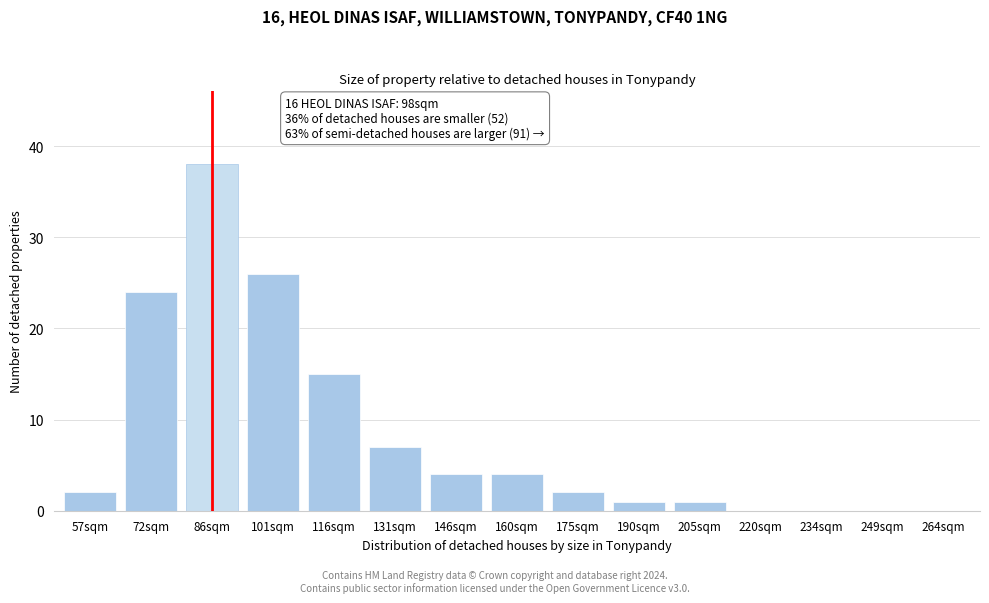

Reading right to left, what are all the values shown in this chart?

264sqm=0	249sqm=0	234sqm=0	220sqm=0	205sqm=1	190sqm=1	175sqm=2	160sqm=4	146sqm=4	131sqm=7	116sqm=15	101sqm=26	86sqm=38	72sqm=24	57sqm=2